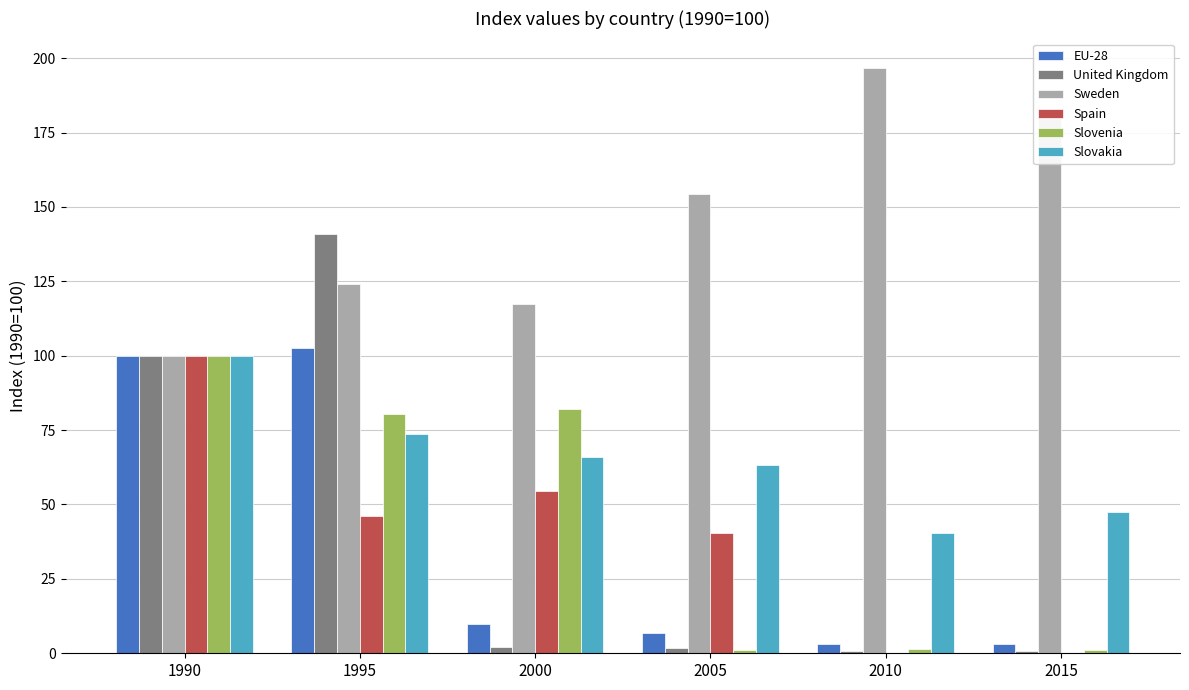

The value of EU-28 at 2015 is 3.0. True or false?

True